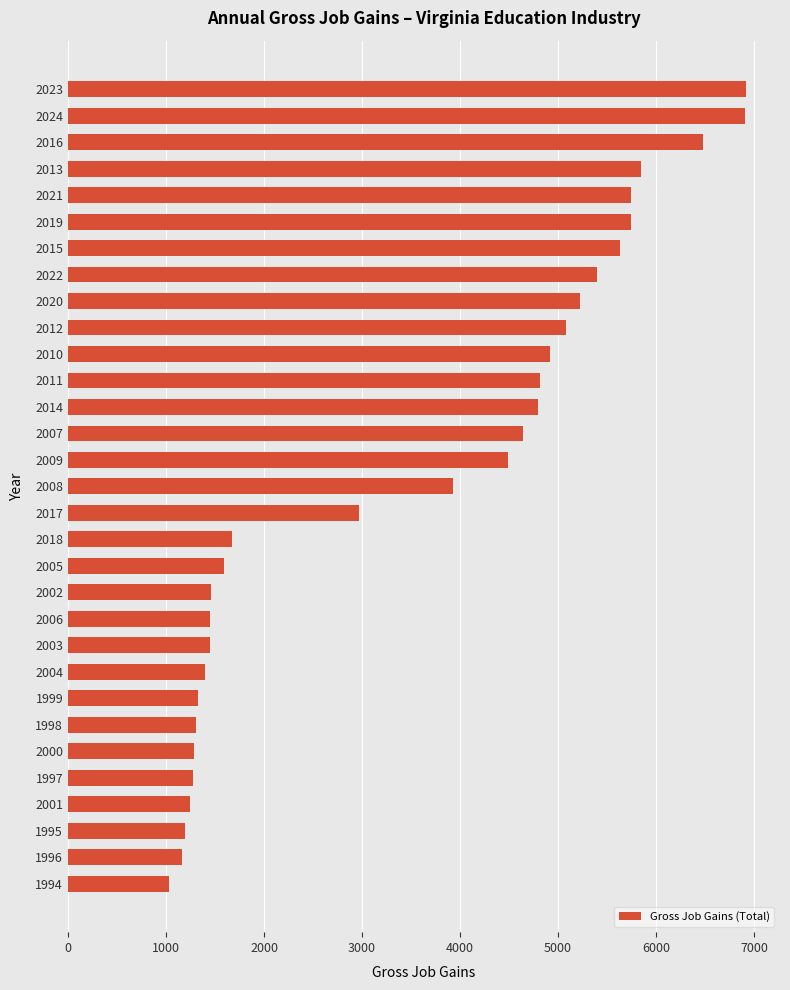

What is the difference between the values at 2007 and 2006?

3197